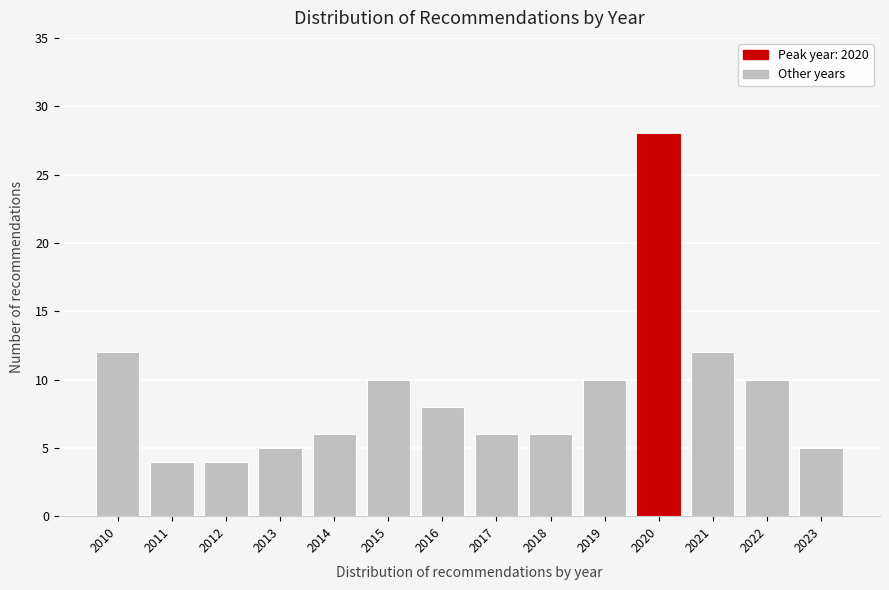

Reading left to right, transcribe all the data shown in this chart.

2010=12	2011=4	2012=4	2013=5	2014=6	2015=10	2016=8	2017=6	2018=6	2019=10	2020=28	2021=12	2022=10	2023=5